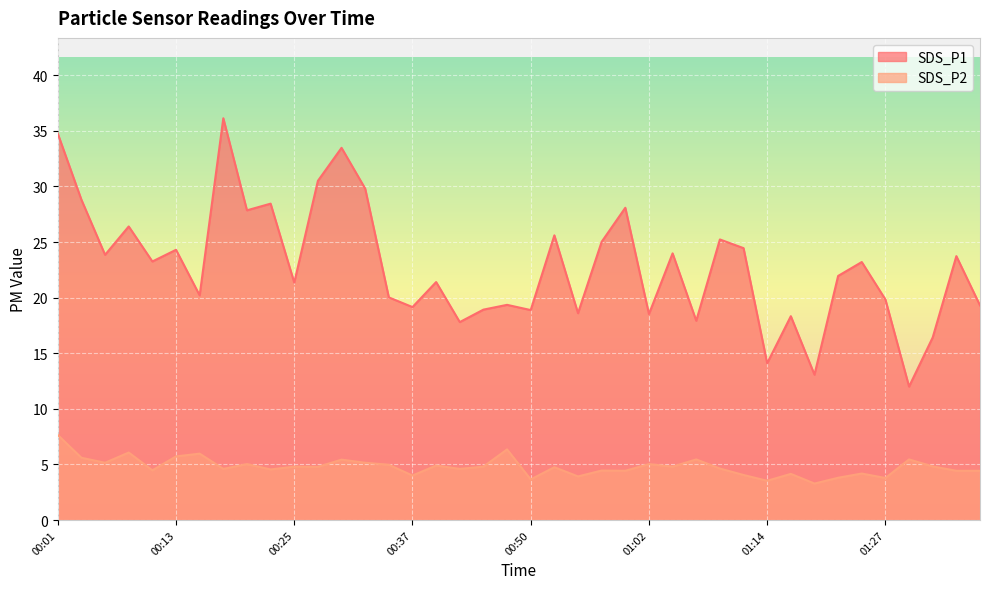

What is the minimum value for SDS_P2?

3.3